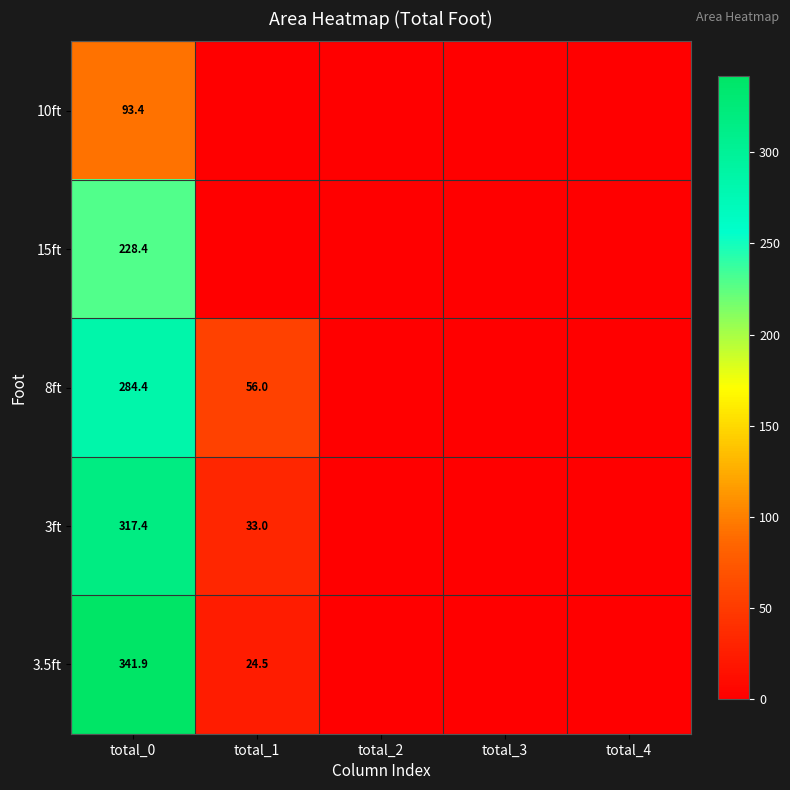

What is the difference between the highest and lowest values at total_0?

248.5